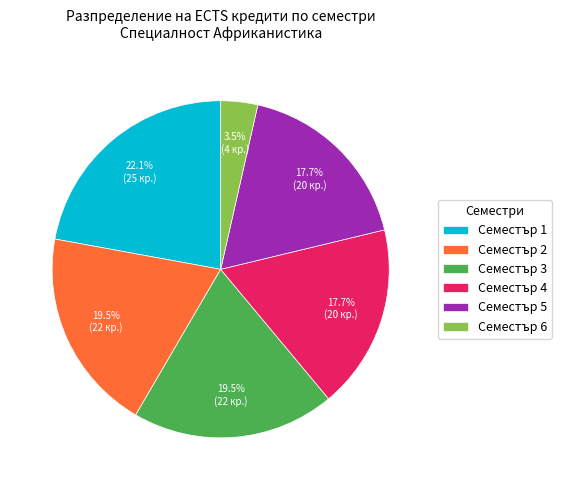

What is the largest slice in the pie chart?

Семестър 1